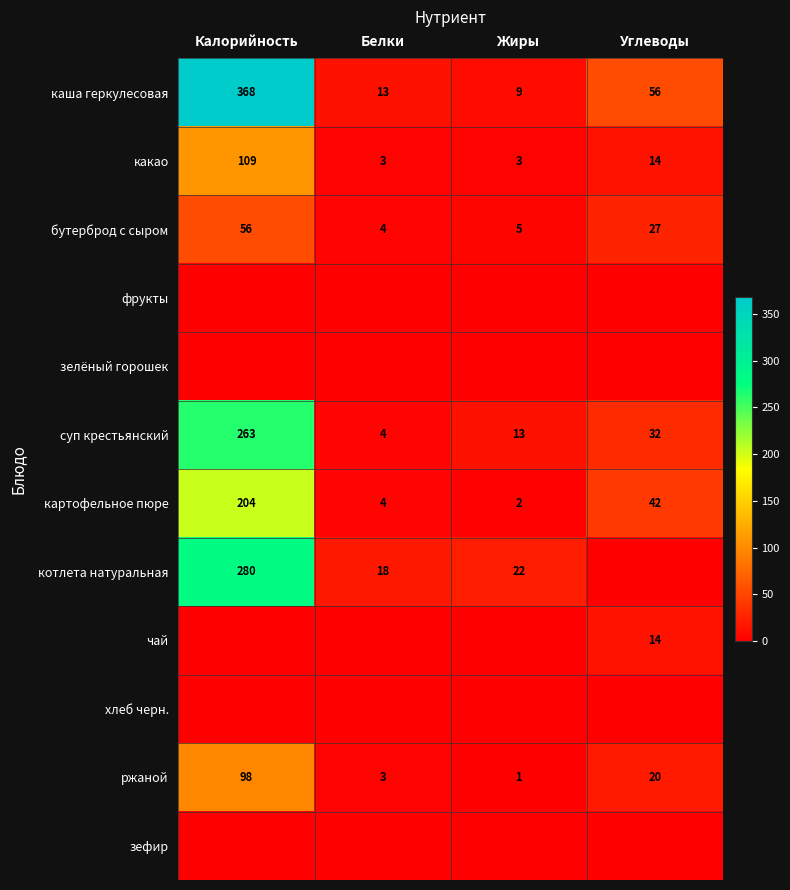

The value of чай at Углеводы is 24. True or false?

False